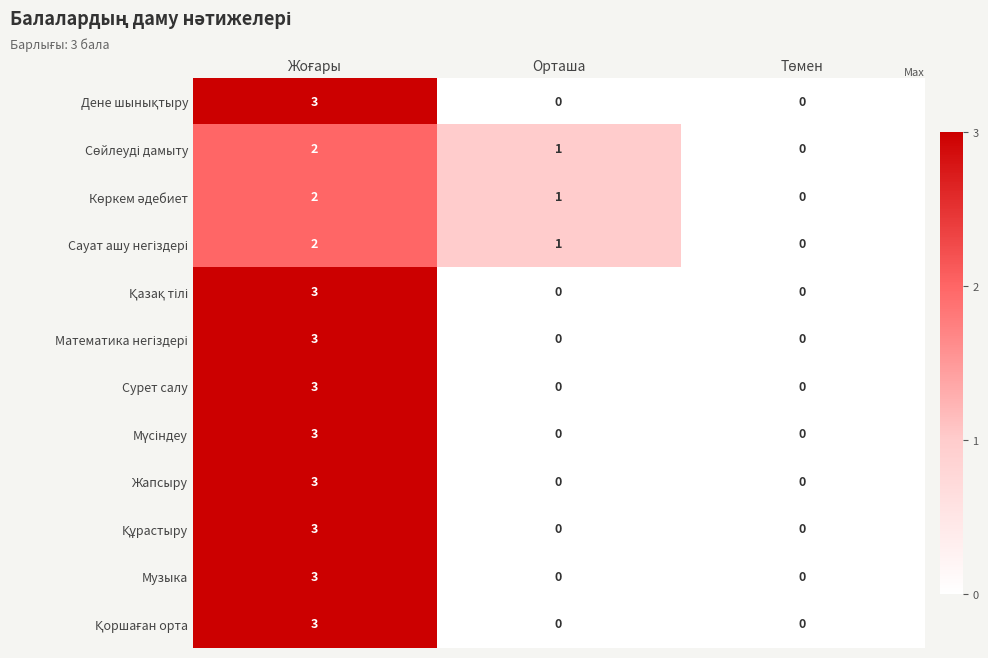

What is the highest value of the Сурет салу series?

3